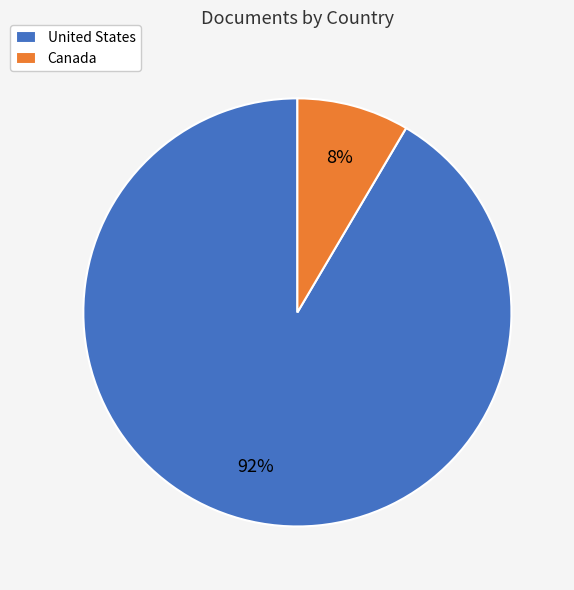

To the nearest percent, what is the combined percentage of Canada and United States?

100%